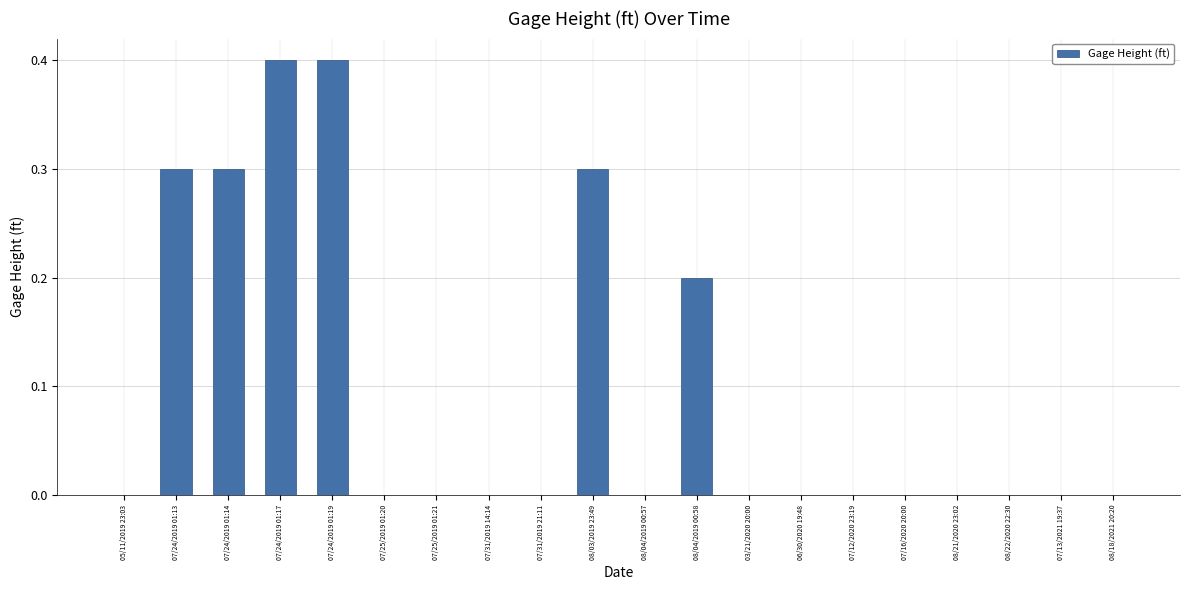

The value at 07/16/2020 20:00 is 0.0. True or false?

True